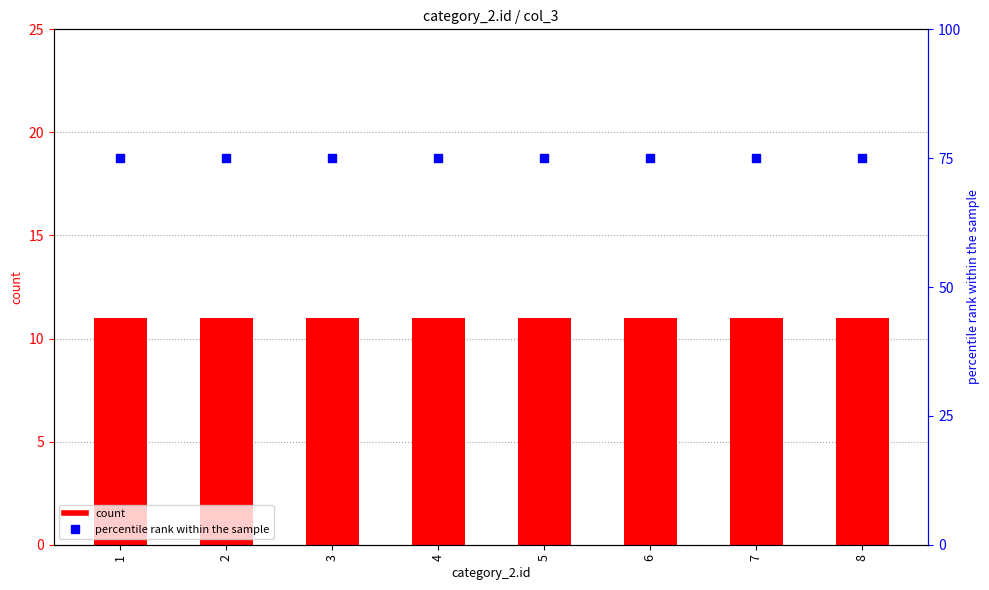

At how many categories does at least one series exceed 20?

8